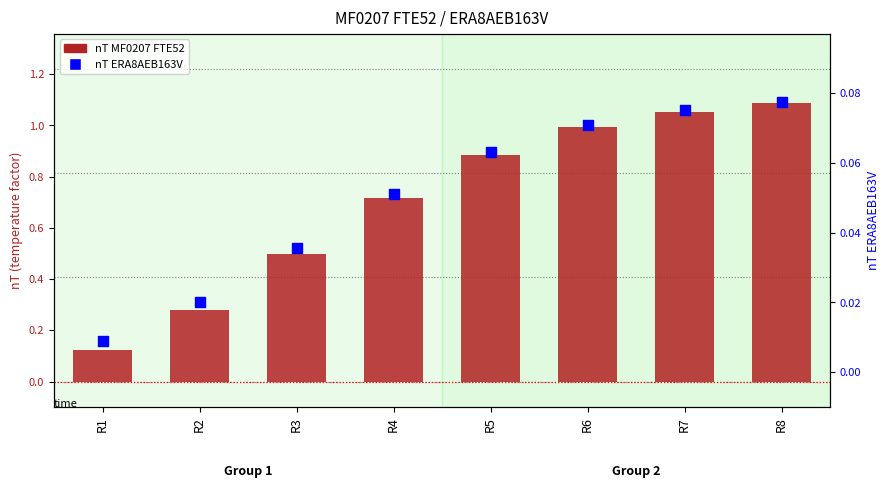

At which category is the sum across all series the highest?

R8